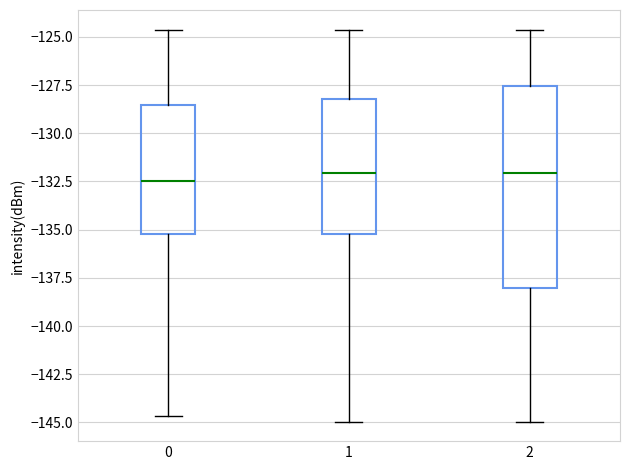

Reading left to right, transcribe this box plot: for each box, give where its median line is, the range the box spans, and where its two whiskers end, as read against the y-axis. The values are not printed on the chart, so give them approximately, as read against the axis.

0: median -132.5, box -135.0 to -128.5, whiskers -144.5 to -124.5
1: median -132.0, box -135.0 to -128.0, whiskers -145.0 to -124.5
2: median -132.0, box -138.0 to -127.5, whiskers -145.0 to -124.5